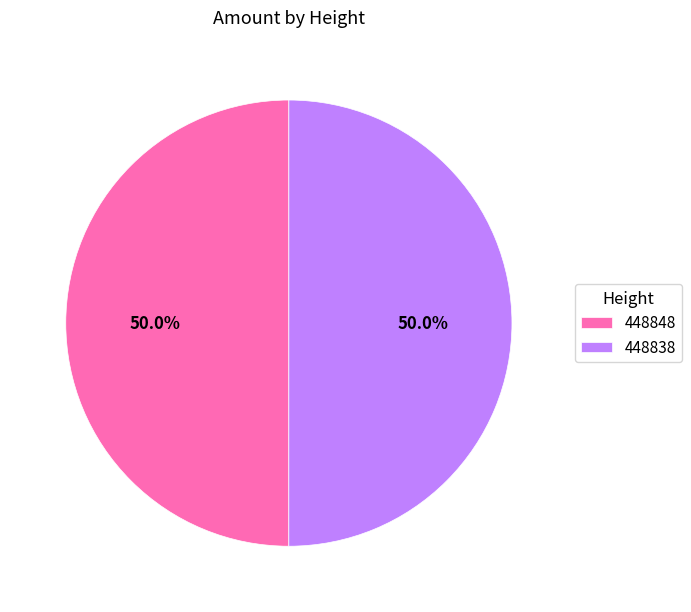

What percentage do 448848 and 448838 together represent?

100.0%